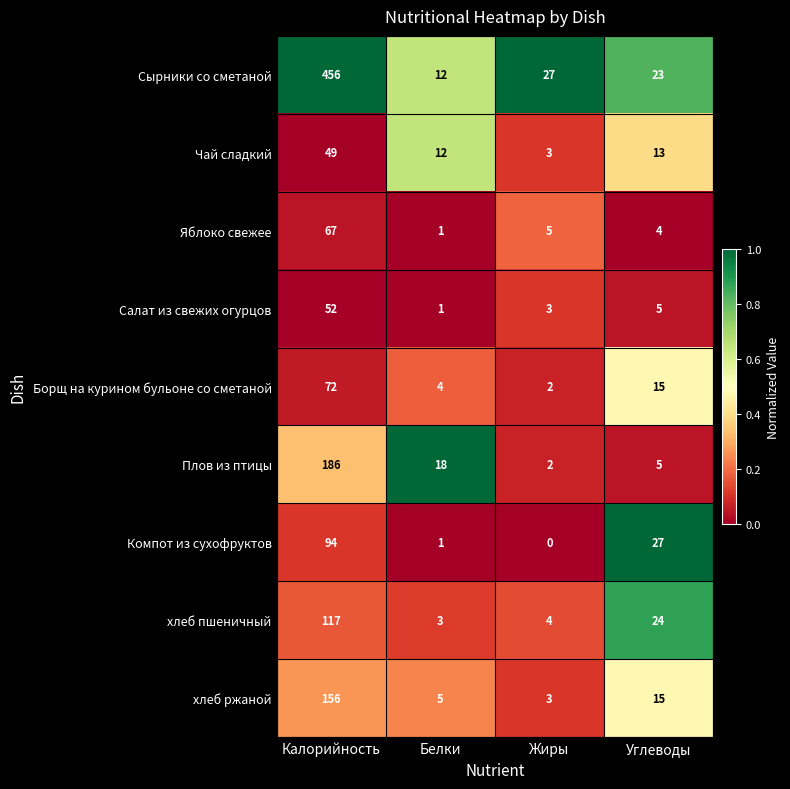

What is the spread (max minus min) of values at Белки?

17